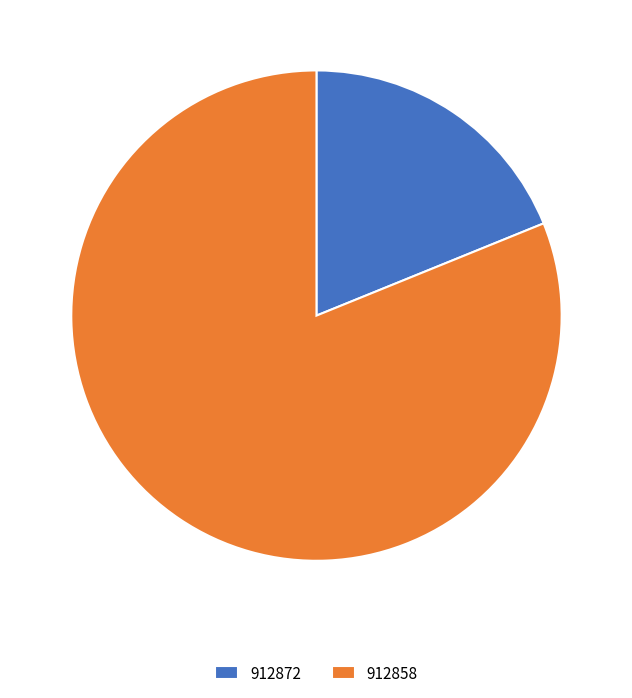

Approximately how many times larger is the value at 912858 compared to 912872?

4.3